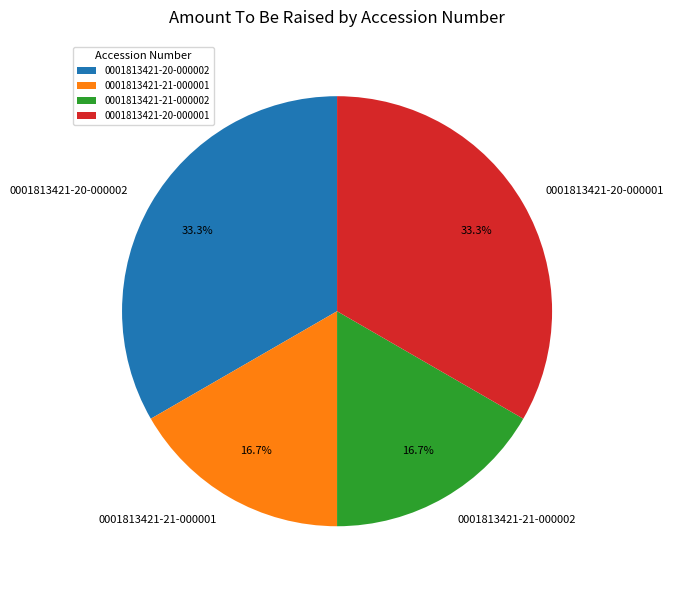

Is there a majority slice in this chart?

No